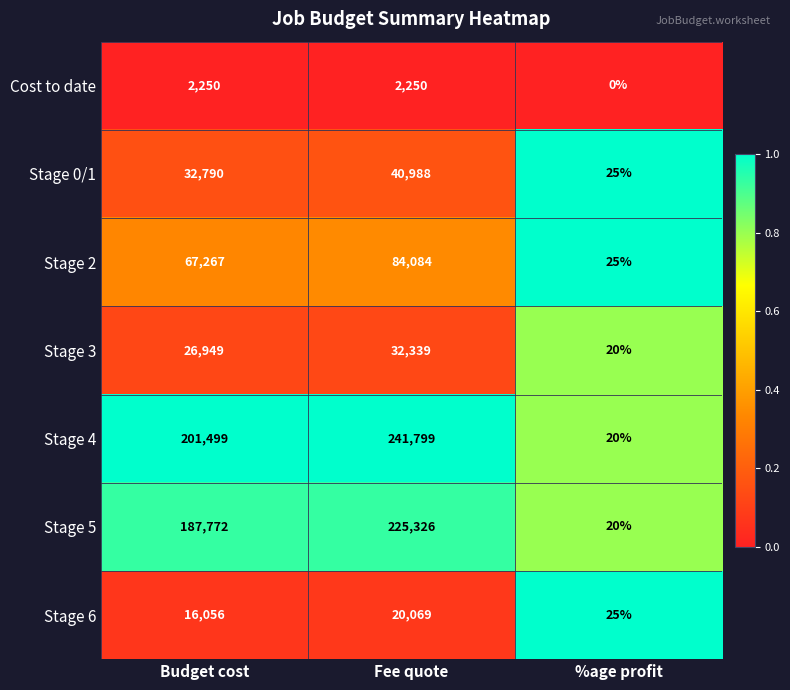

Which series has the widest spread of values?

Stage 4